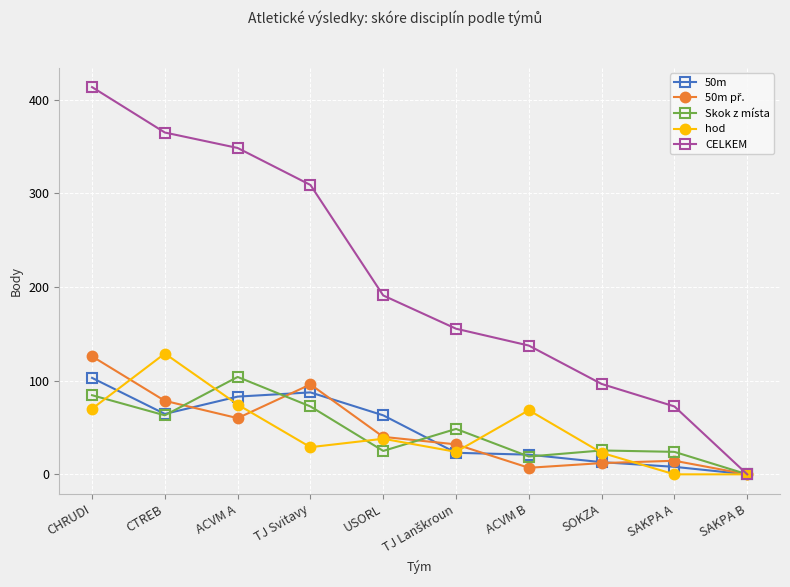

Which series has the widest spread of values?

CELKEM